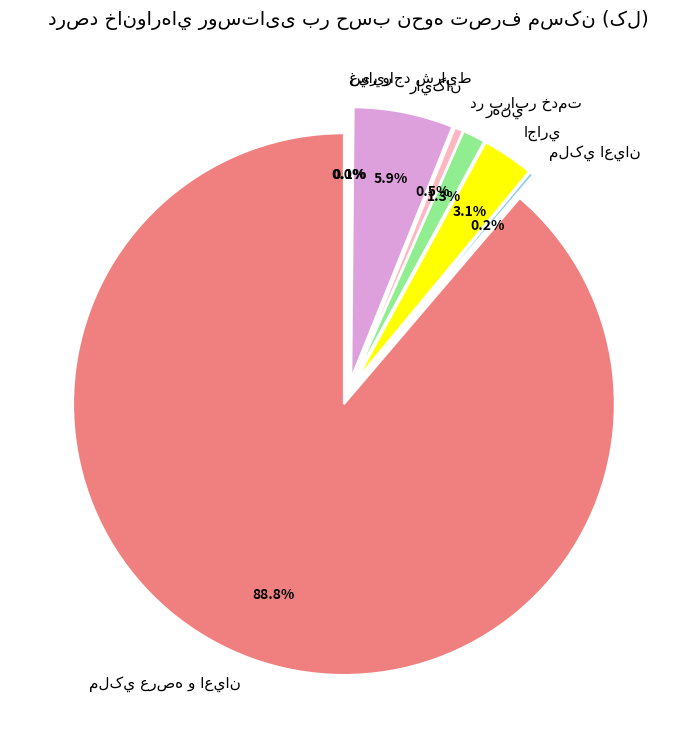

Which category has the biggest portion of the pie?

ملکي عرصه و اعيان